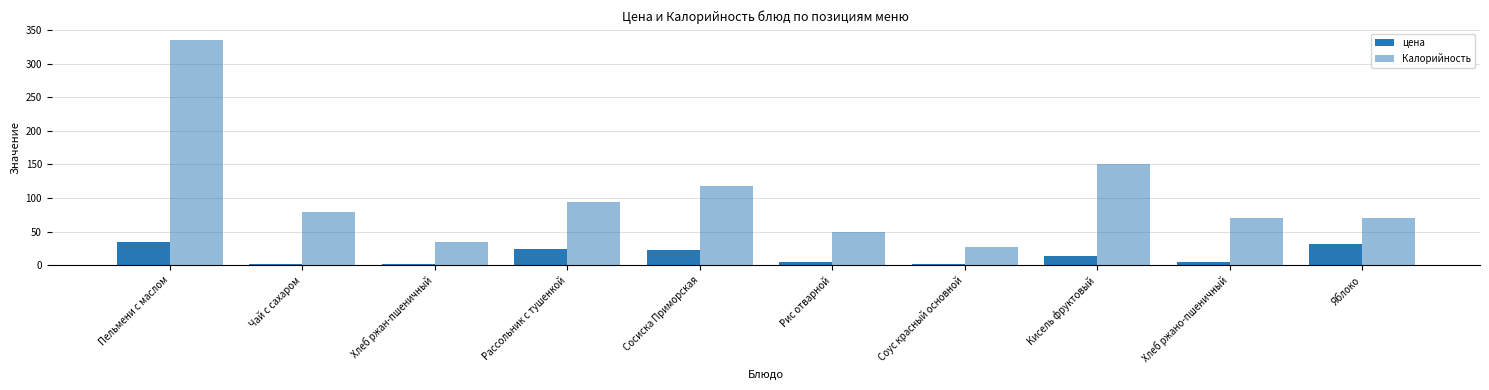

True or false: Калорийность has a value of 79.3 at Чай с сахаром.

True